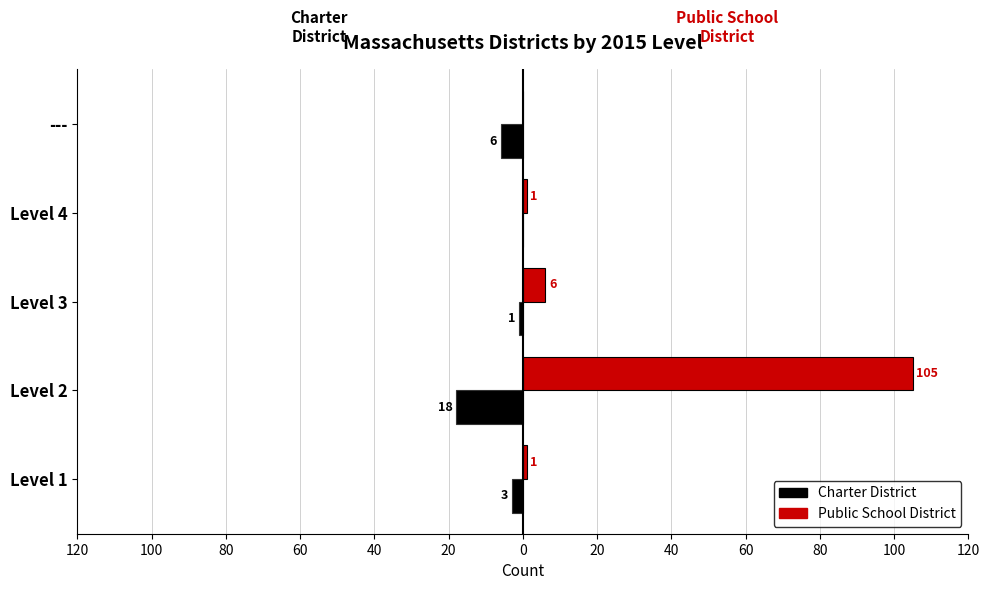

Reading right to left, what are all the values shown in this chart?

Public School District: 0	1	6	105	1
Charter District: -6	0	-1	-18	-3